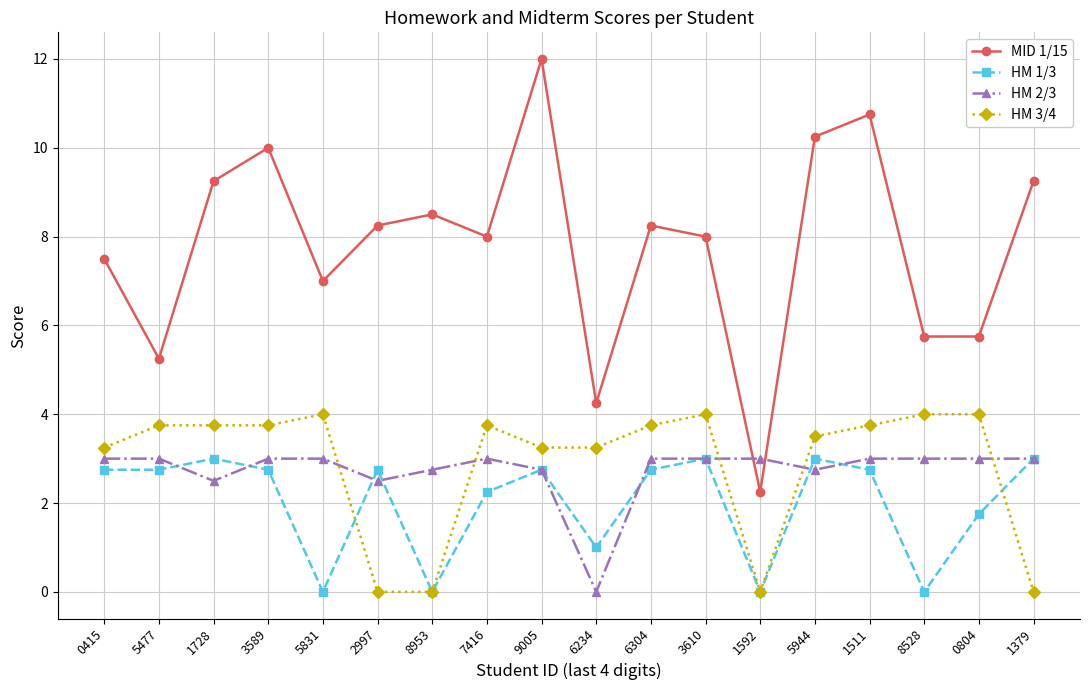

What is the label of the 16th point from the left?

8528